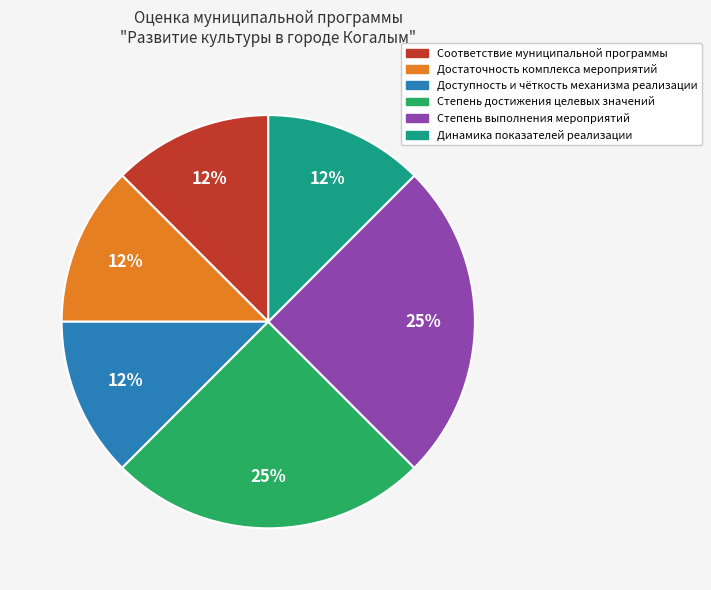

Is there any slice that represents more than half of the pie?

No